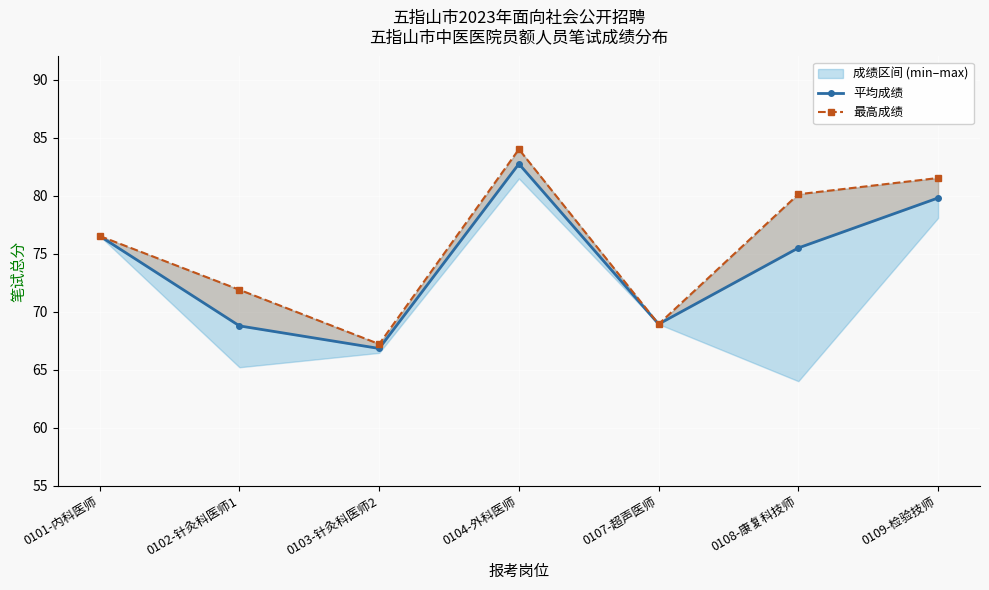

The 最高成绩 series shows 46.6 at 0108-康复科技师. True or false?

False